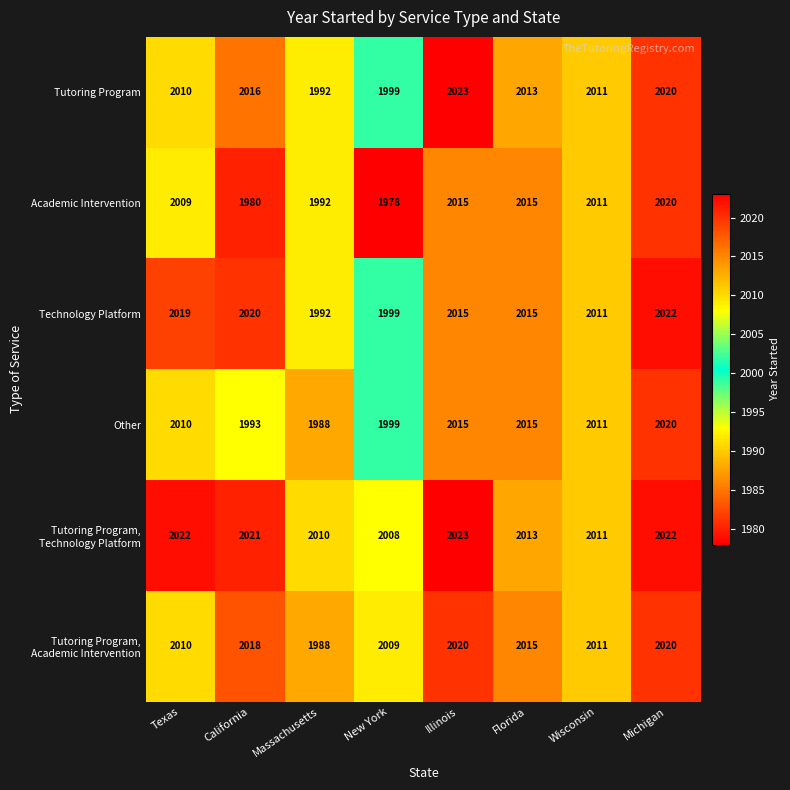

Is it true that Tutoring Program equals 485 at New York?

False